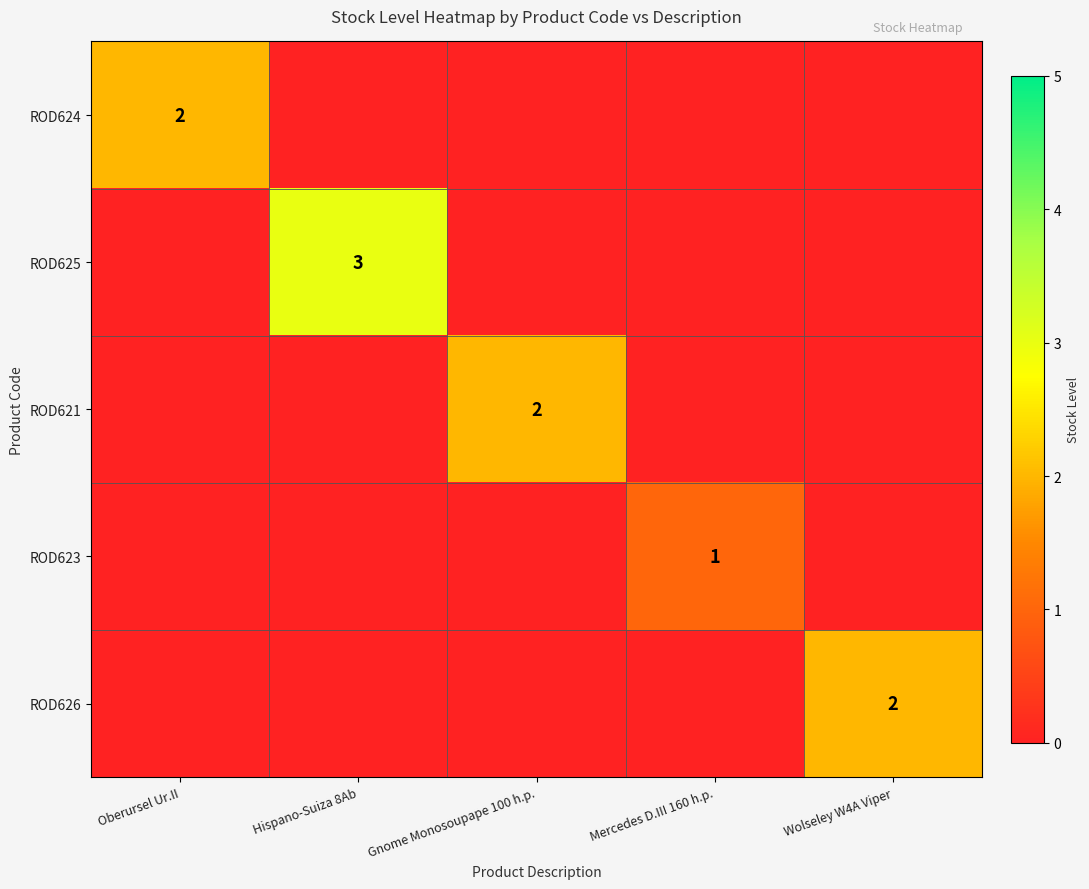

List the labels in order of ROD621 value, smallest first.

Oberursel Ur.II, Hispano-Suiza 8Ab, Mercedes D.III 160 h.p., Wolseley W4A Viper, Gnome Monosoupape 100 h.p.